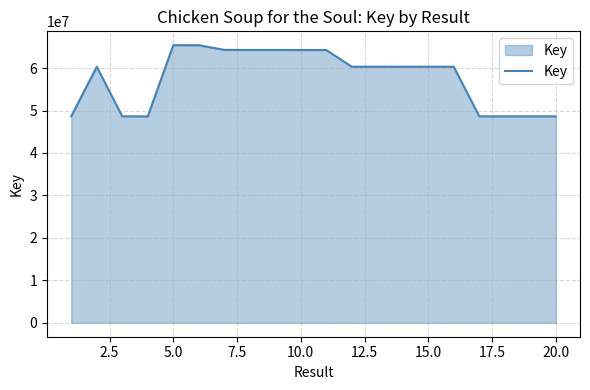

What is the difference between the maximum and minimum values?

16757484